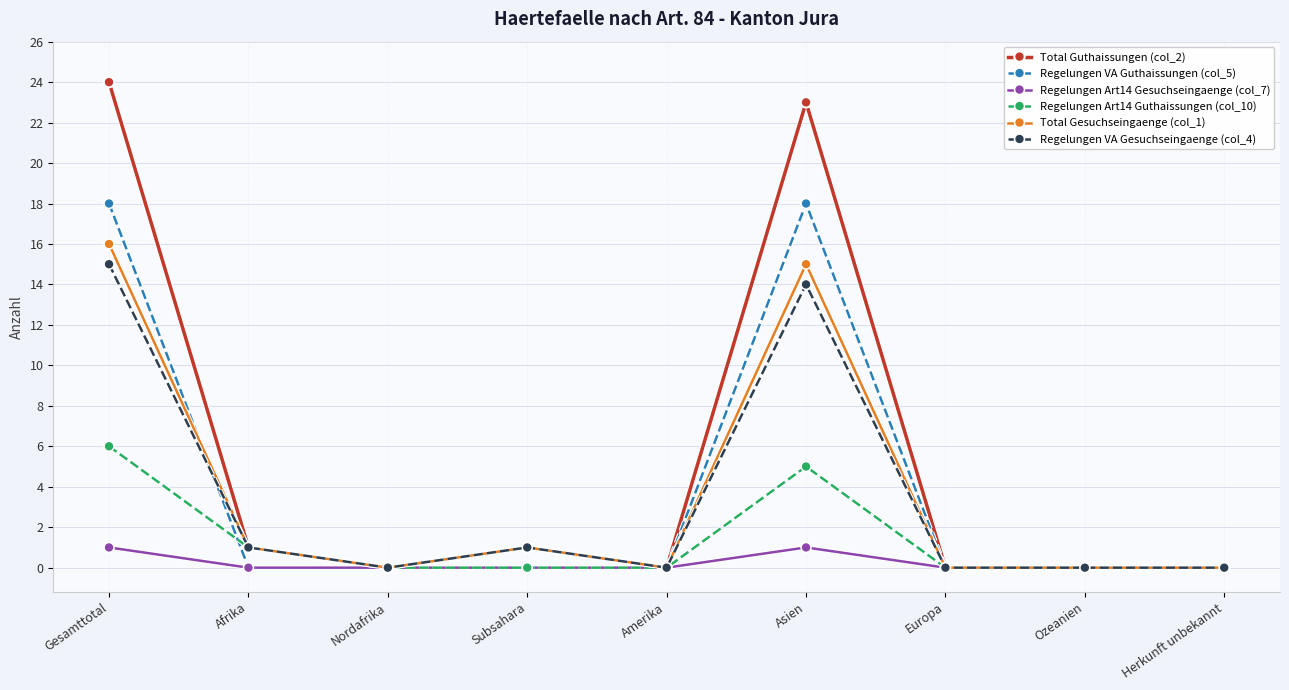

How many distinct data groups are displayed?

6